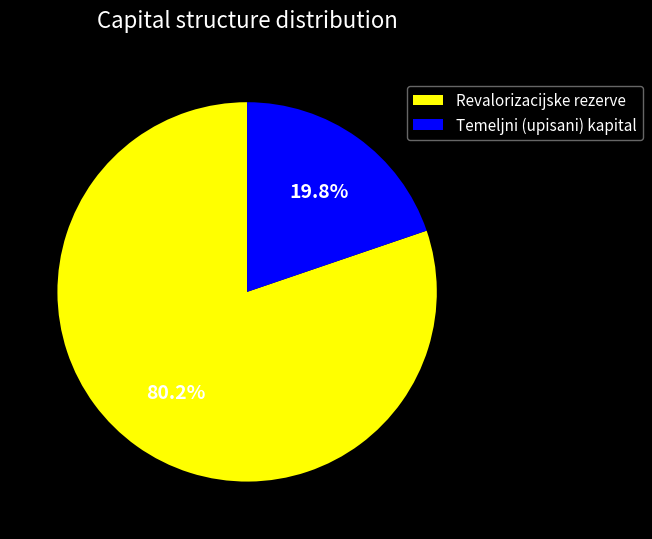

Which slice is the largest?

Revalorizacijske rezerve